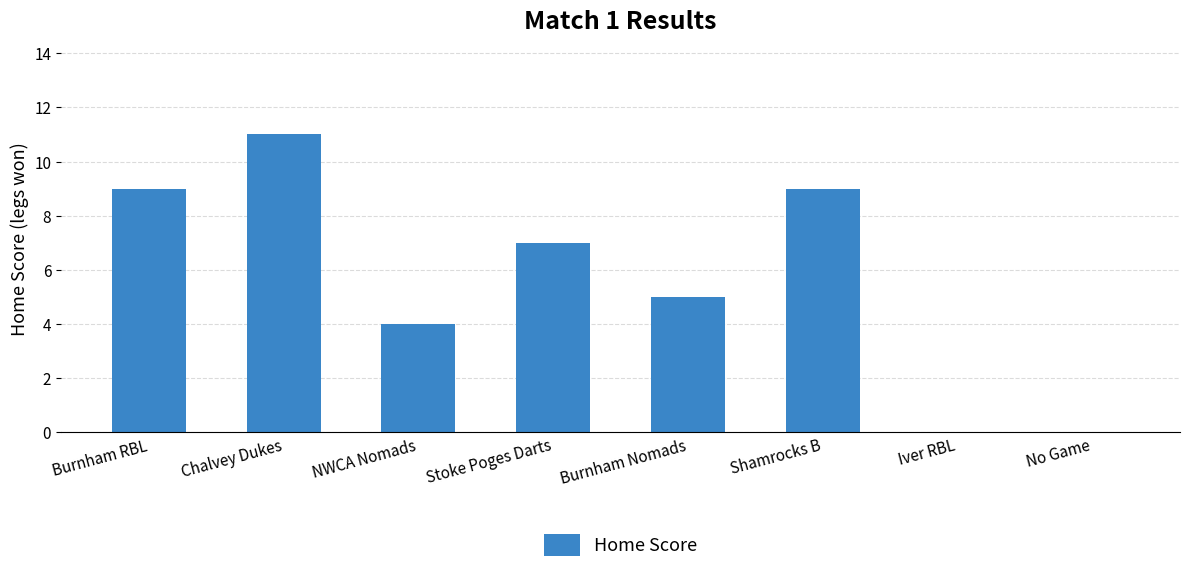

True or false: the data shows 6 at NWCA Nomads.

False